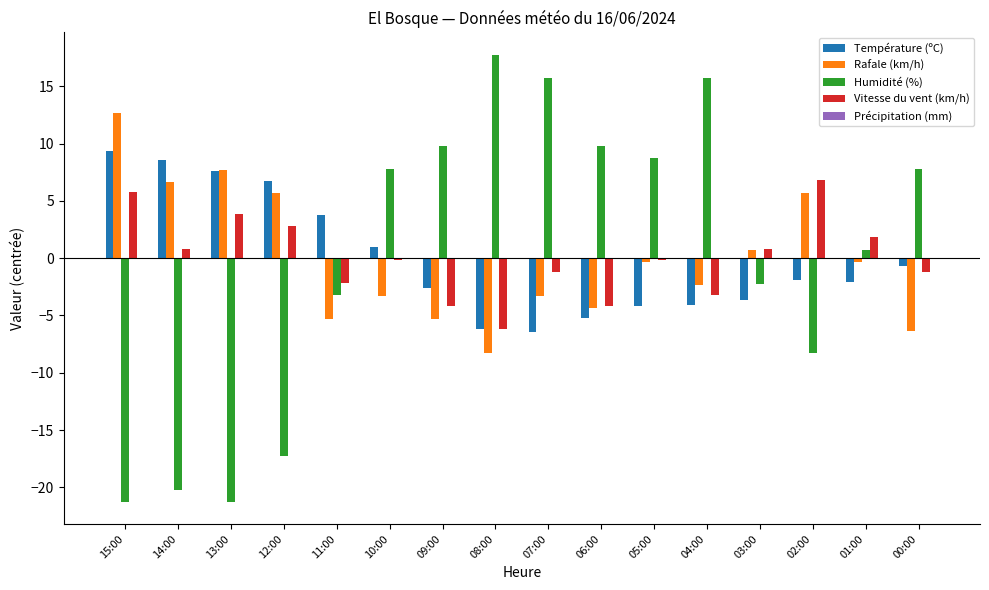

What is the difference between the Vitesse du vent (km/h) values at 14:00 and 12:00?

2.0